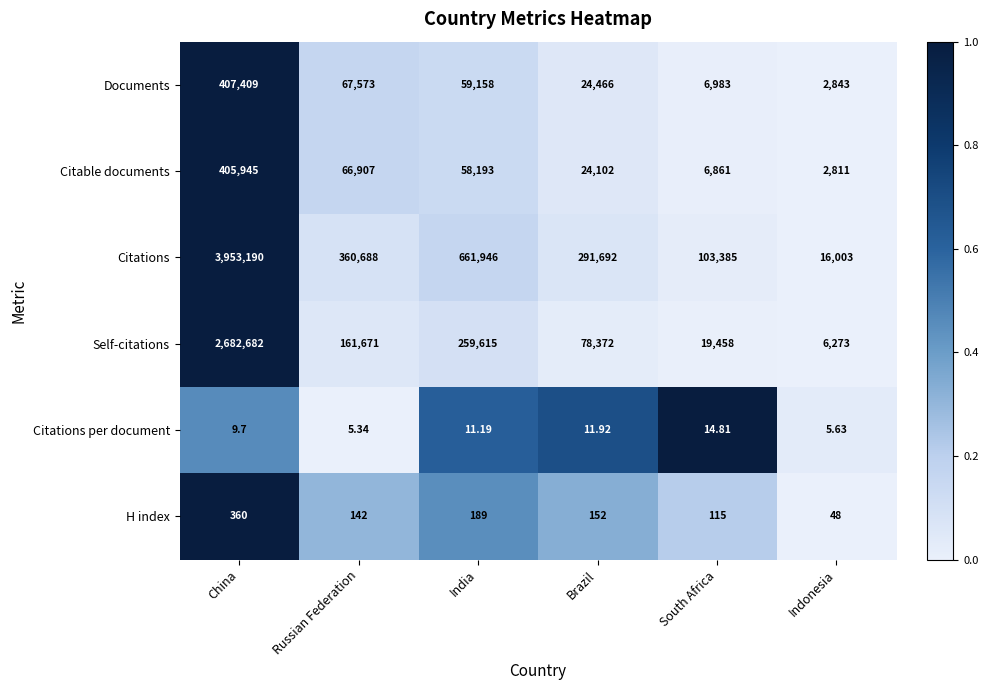

Rank the series by their maximum value, from highest to lowest.

Citations, Self-citations, Documents, Citable documents, H index, Citations per document